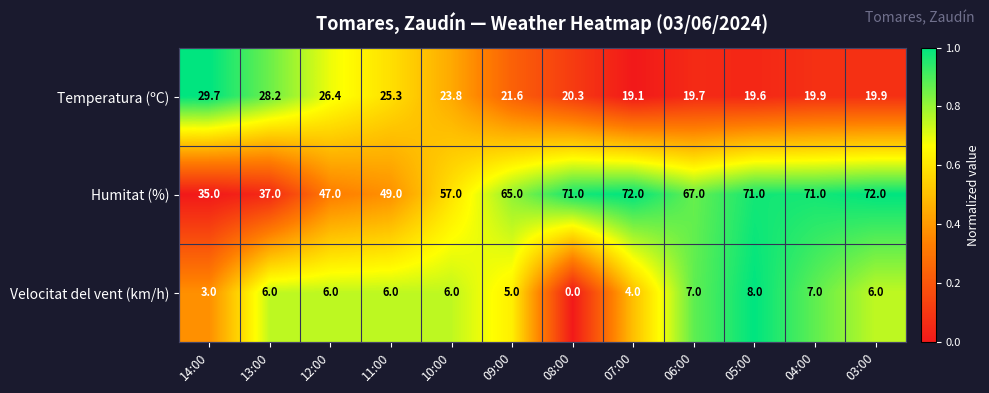

Which category has the lowest value across all series?

08:00